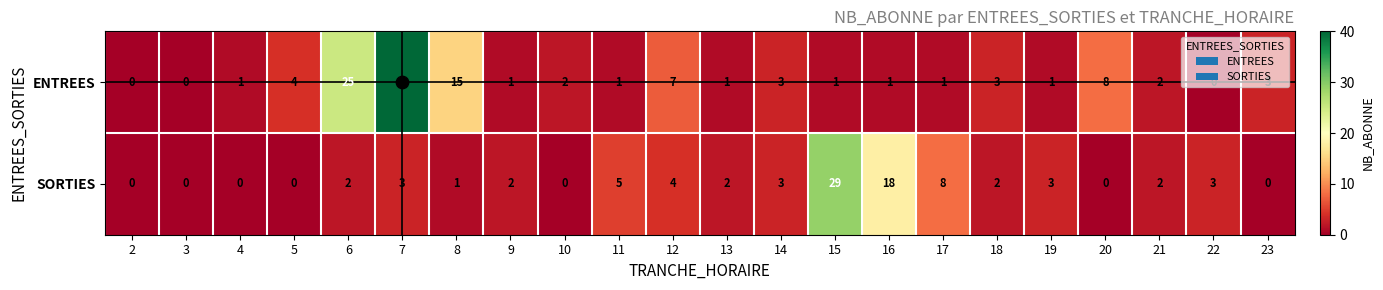

What is the average value of the ENTREES series?

5